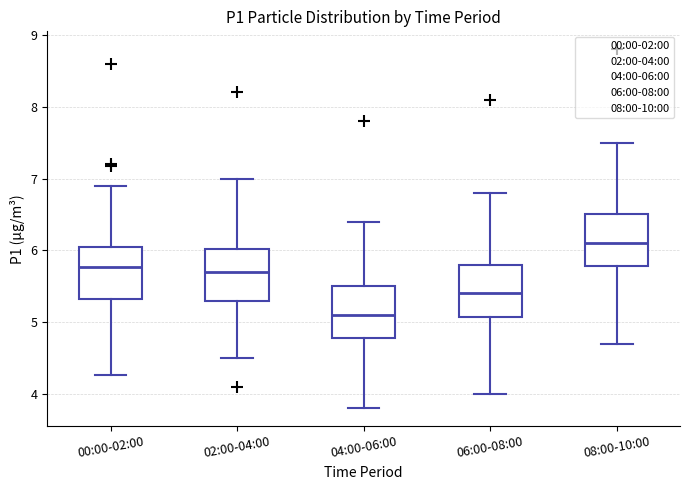

Reading left to right, read every box against the y-axis: the position of its median line, the range the box covers, and the ends of its whiskers. The values are not printed on the chart, so give them approximately, as read against the axis.

00:00-02:00: median 5.8, box 5.3 to 6.0, whiskers 4.3 to 6.9
02:00-04:00: median 5.7, box 5.3 to 6.0, whiskers 4.5 to 7.0
04:00-06:00: median 5.1, box 4.8 to 5.5, whiskers 3.8 to 6.4
06:00-08:00: median 5.4, box 5.1 to 5.8, whiskers 4.0 to 6.8
08:00-10:00: median 6.1, box 5.8 to 6.5, whiskers 4.7 to 7.5